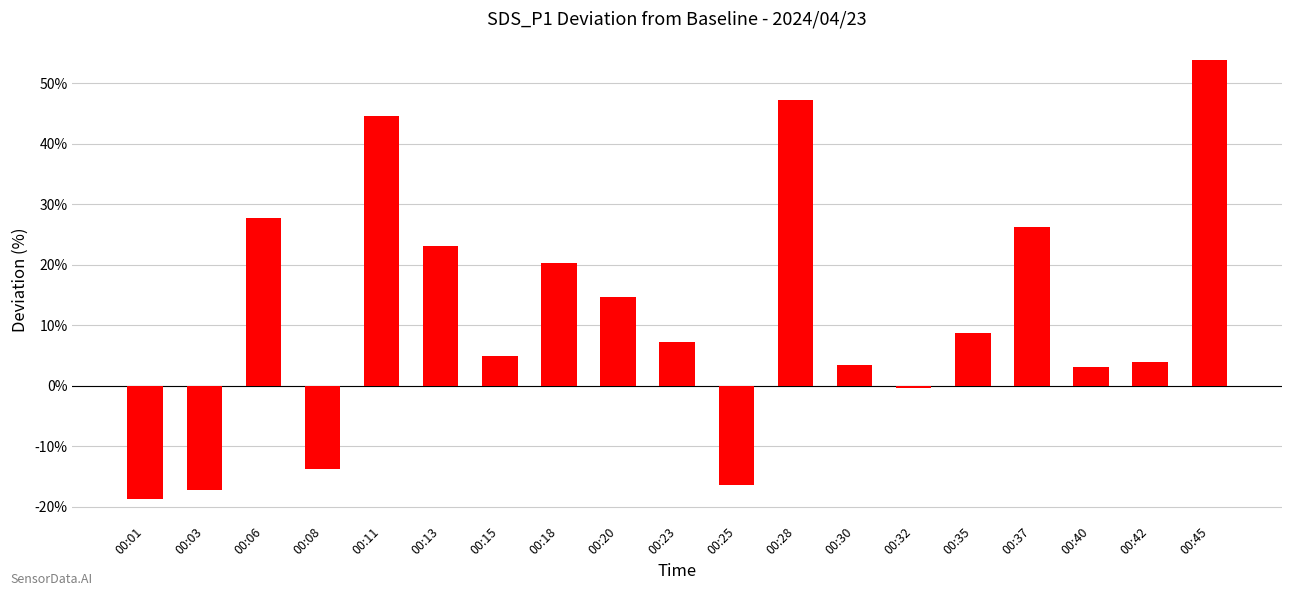

What is the change in value from 00:11 to 00:23?

-37.4